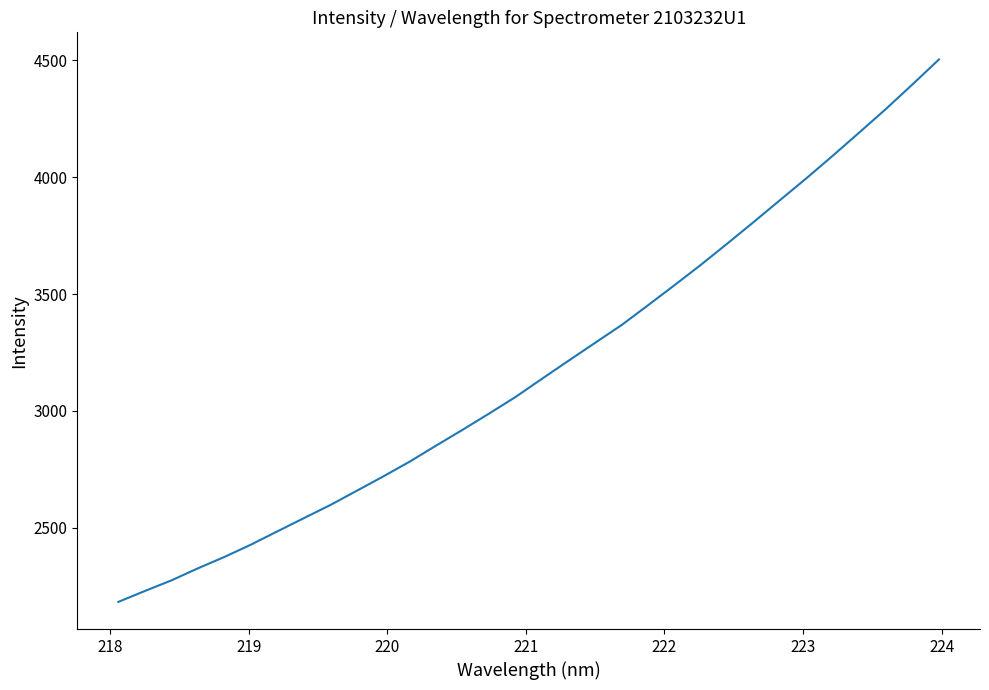

What is the difference between the maximum and minimum values?

2320.1